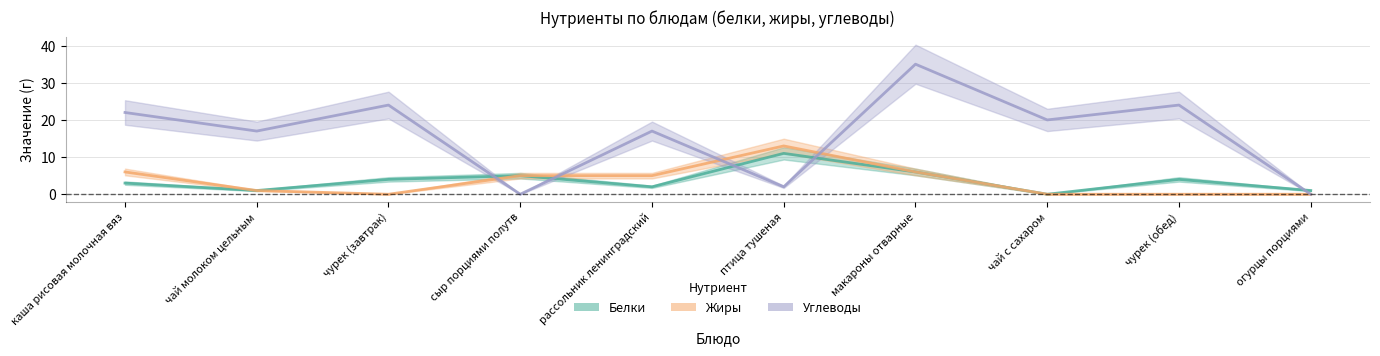

Reading left to right, extract all data points from this chart.

Белки: каша рисовая молочная вяз=3	чай молоком цельным=1	чурек (завтрак)=4	сыр порциями полутв=5	рассольник ленинградский=2	птица тушеная=11	макароны отварные=6	чай с сахаром=0	чурек (обед)=4	огурцы порциями=1
Жиры: каша рисовая молочная вяз=6	чай молоком цельным=1	чурек (завтрак)=0	сыр порциями полутв=5	рассольник ленинградский=5	птица тушеная=13	макароны отварные=6	чай с сахаром=0	чурек (обед)=0	огурцы порциями=0
Углеводы: каша рисовая молочная вяз=22	чай молоком цельным=17	чурек (завтрак)=24	сыр порциями полутв=0	рассольник ленинградский=17	птица тушеная=2	макароны отварные=35	чай с сахаром=20	чурек (обед)=24	огурцы порциями=0